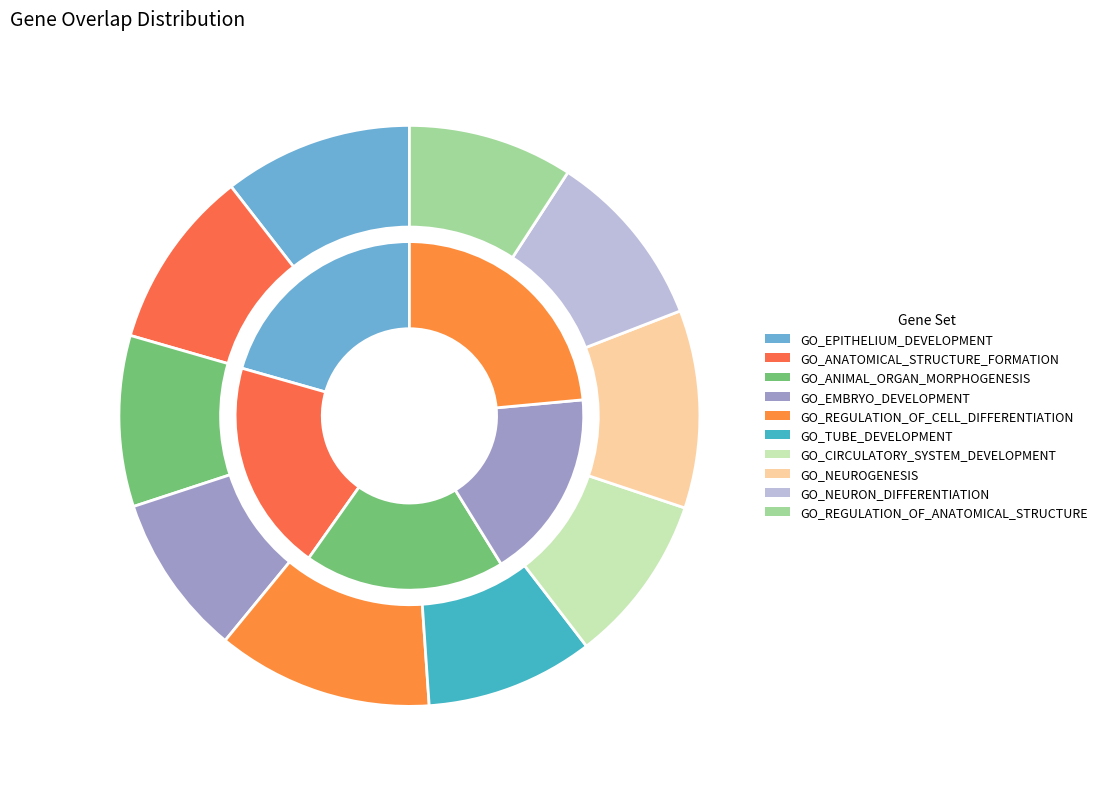

To the nearest percent, what percentage of the pie is GO_EPITHELIUM_DEVELOPMENT?

11%